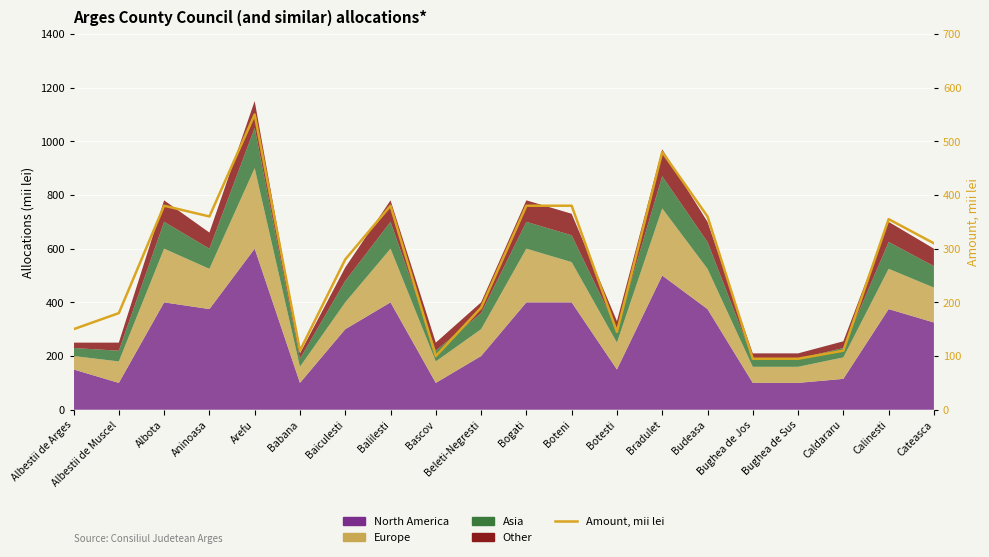

Approximately how many times larger is the value at Bradulet compared to Aninoasa?

1.3